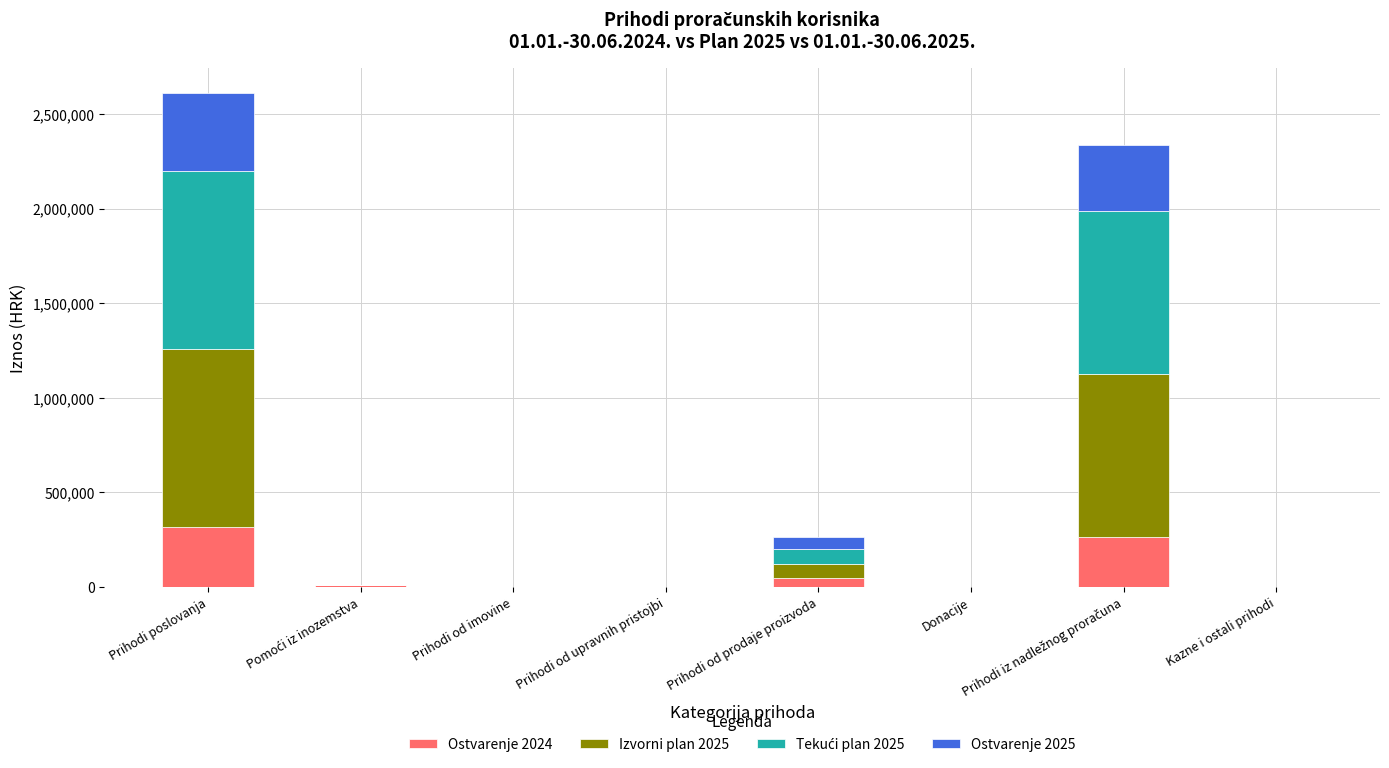

Are the bars grouped side by side (vs. stacked)?

No